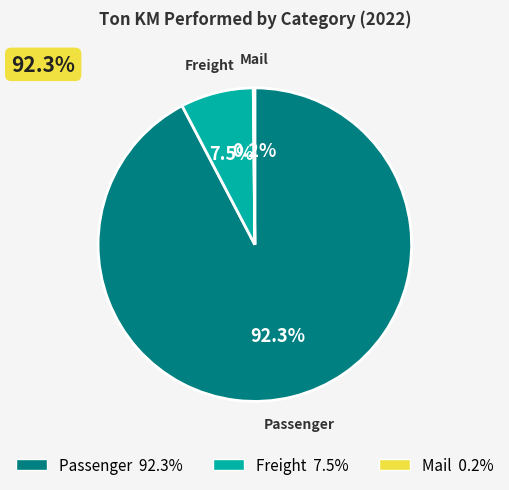

Is the sum of Freight and Passenger greater than half?

Yes